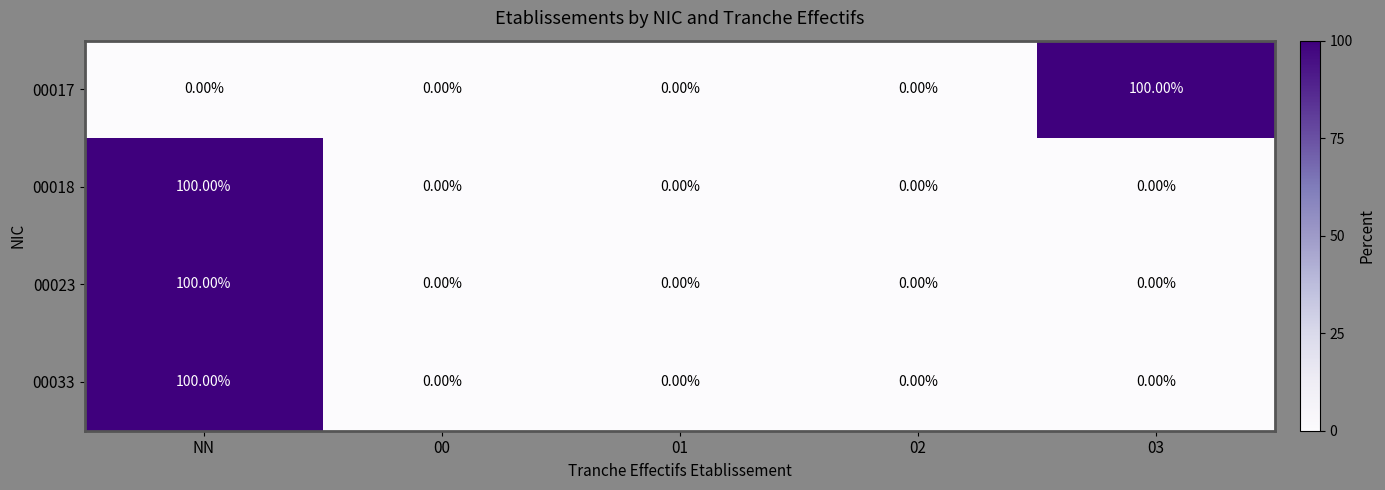

What is the spread (max minus min) of values at 03?

100